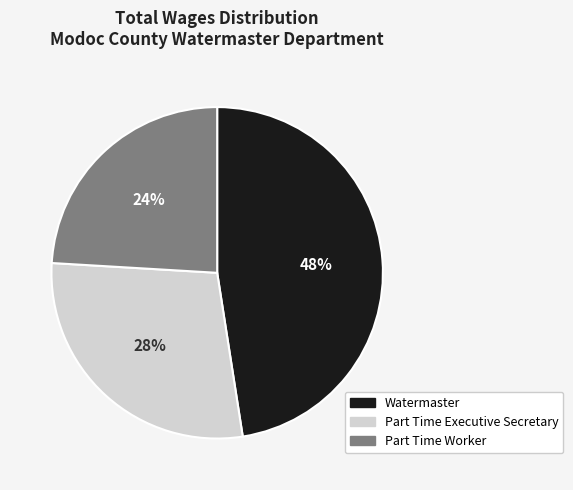

Do Part Time Executive Secretary and Part Time Worker together represent more than half of the pie?

Yes